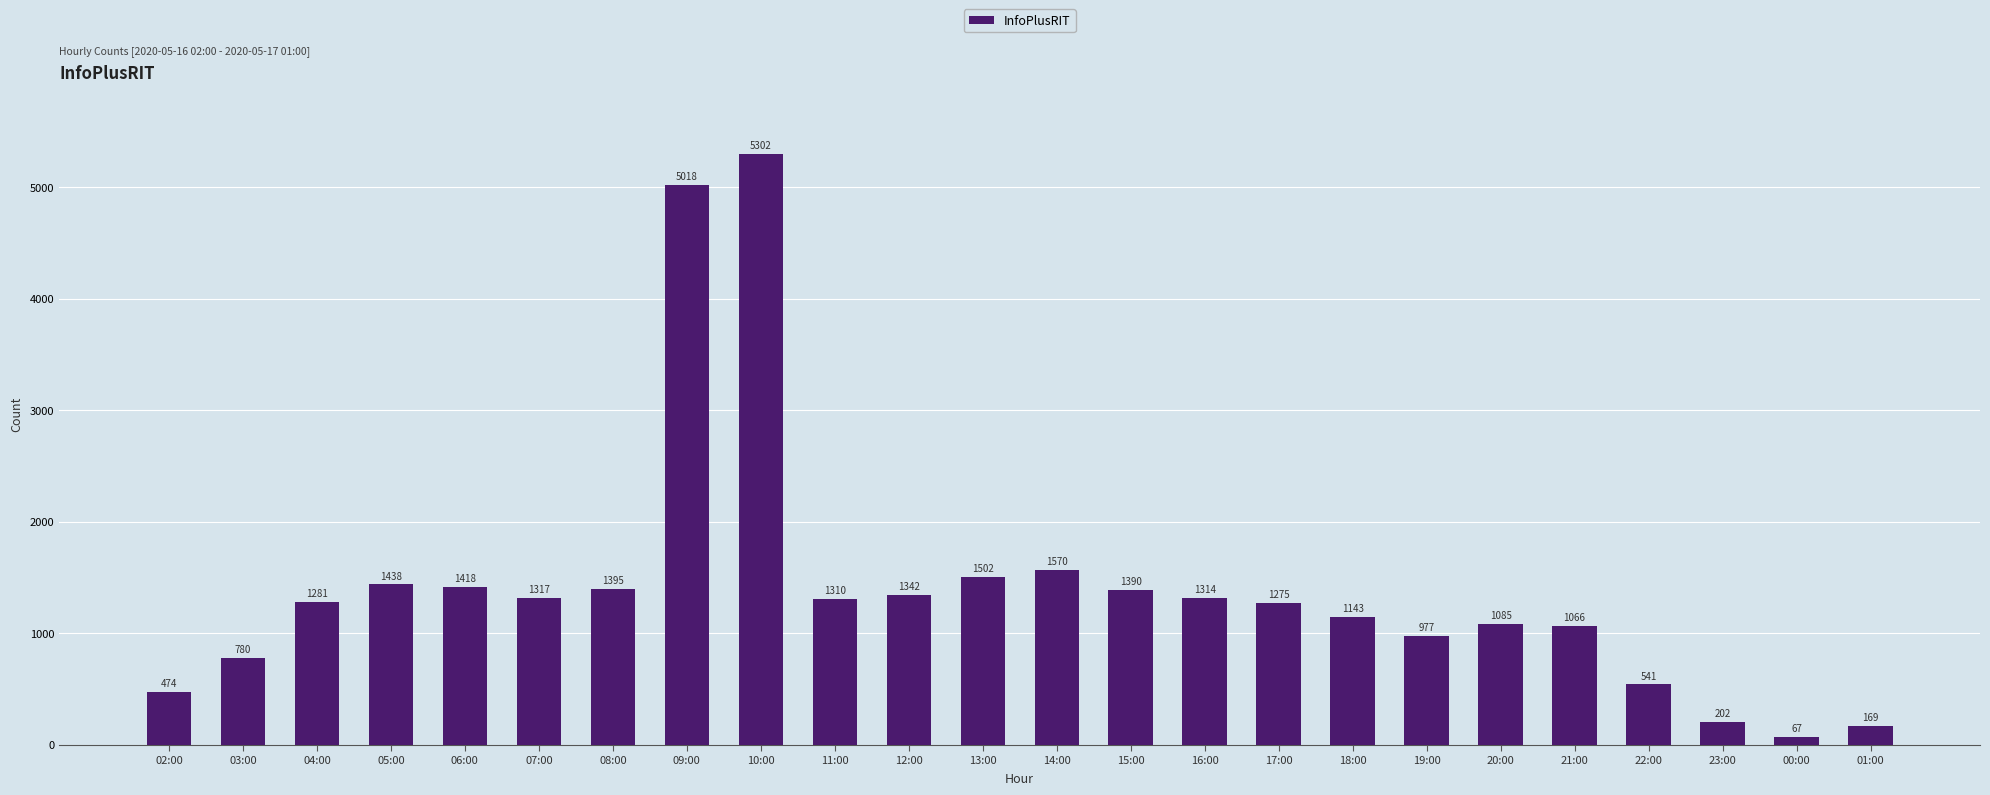

What is the change in value from 02:00 to 08:00?

+921